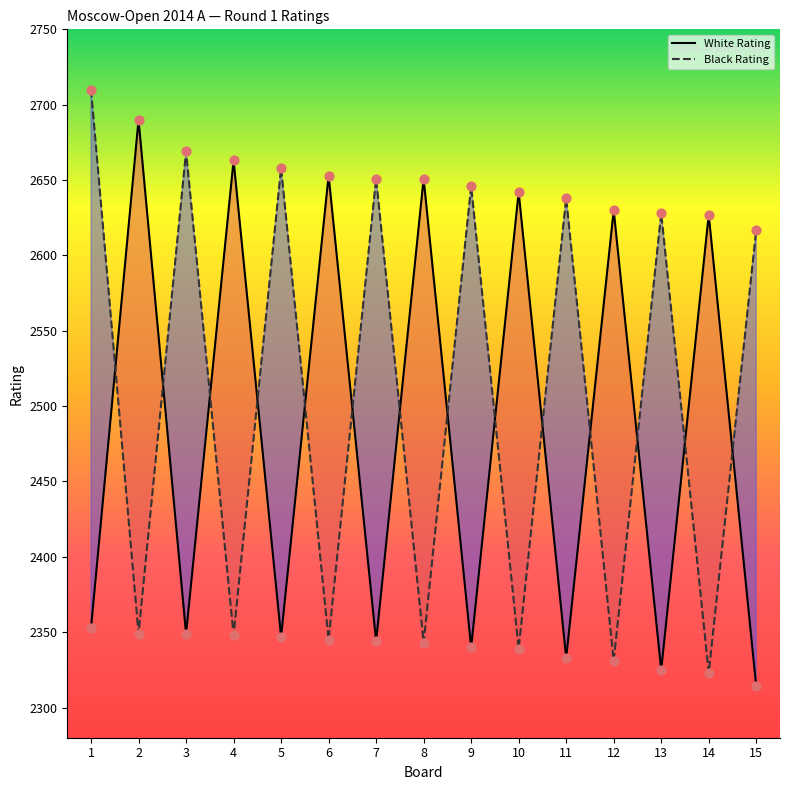

Which series reaches the maximum Y coordinate?

Black Rating